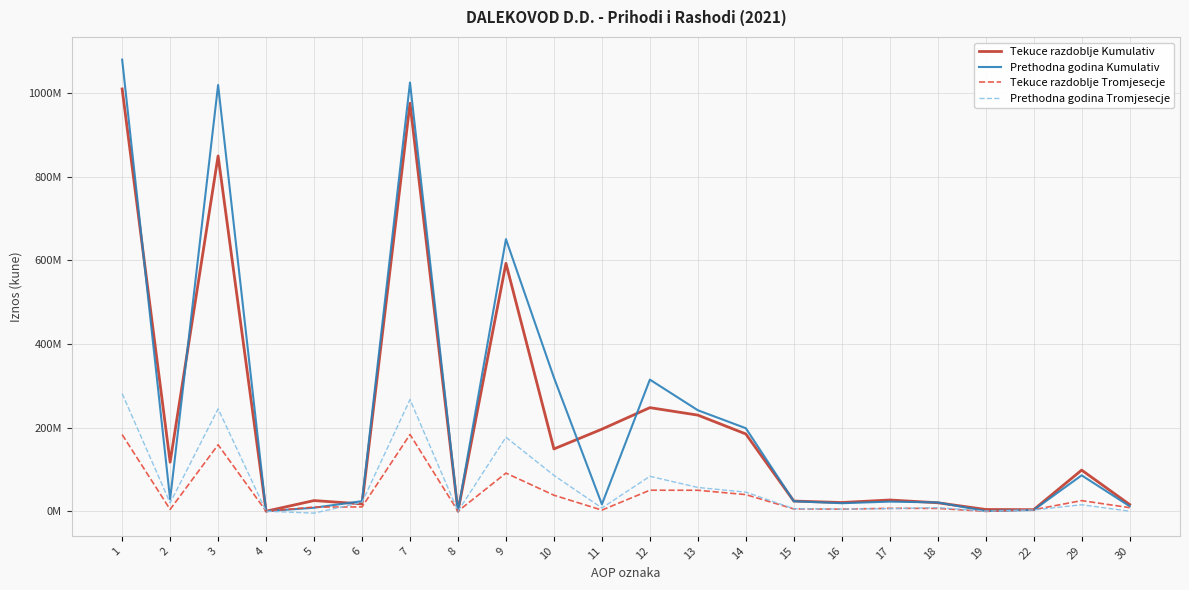

True or false: Prethodna godina Tromjesecje and Prethodna godina Kumulativ cross at least once.

False